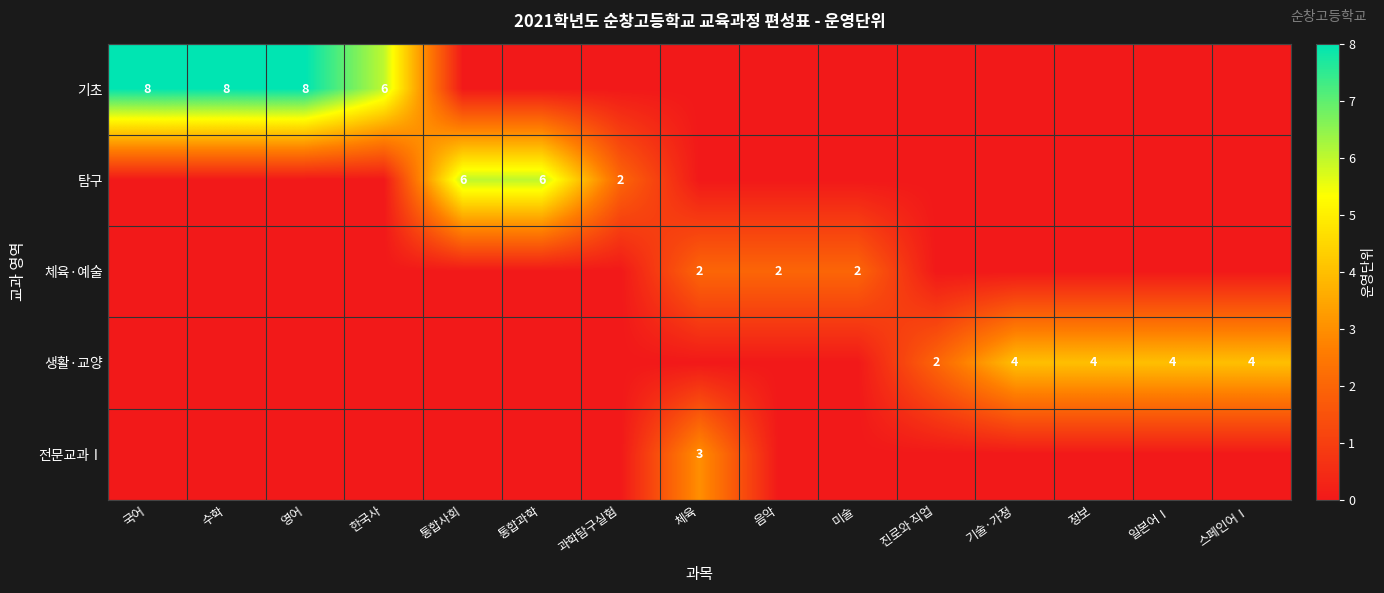

Is it true that 기초 equals 8 at 국어?

True